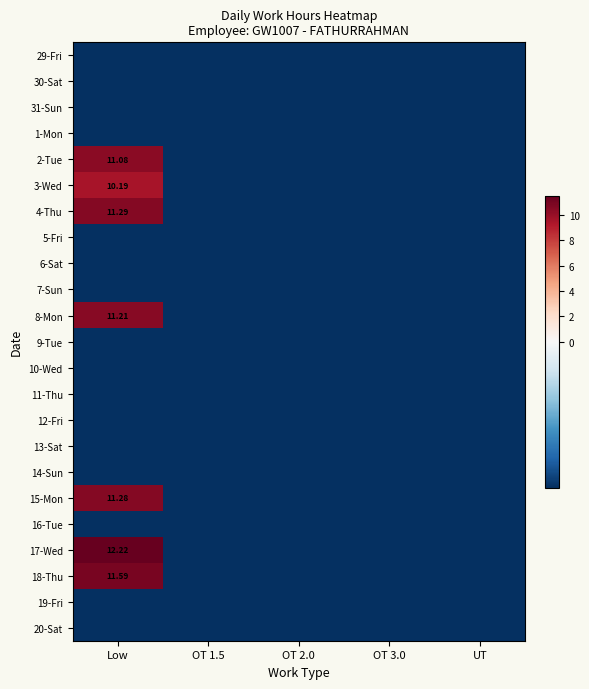

Is the value of 9-Tue at OT 3.0 greater than the value of 17-Wed at OT 3.0?

No